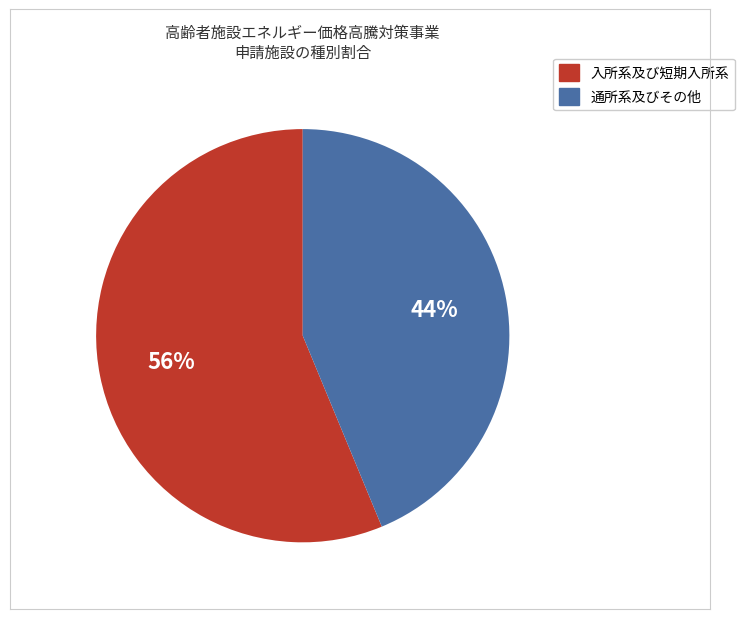

Is there any slice that represents more than half of the pie?

Yes